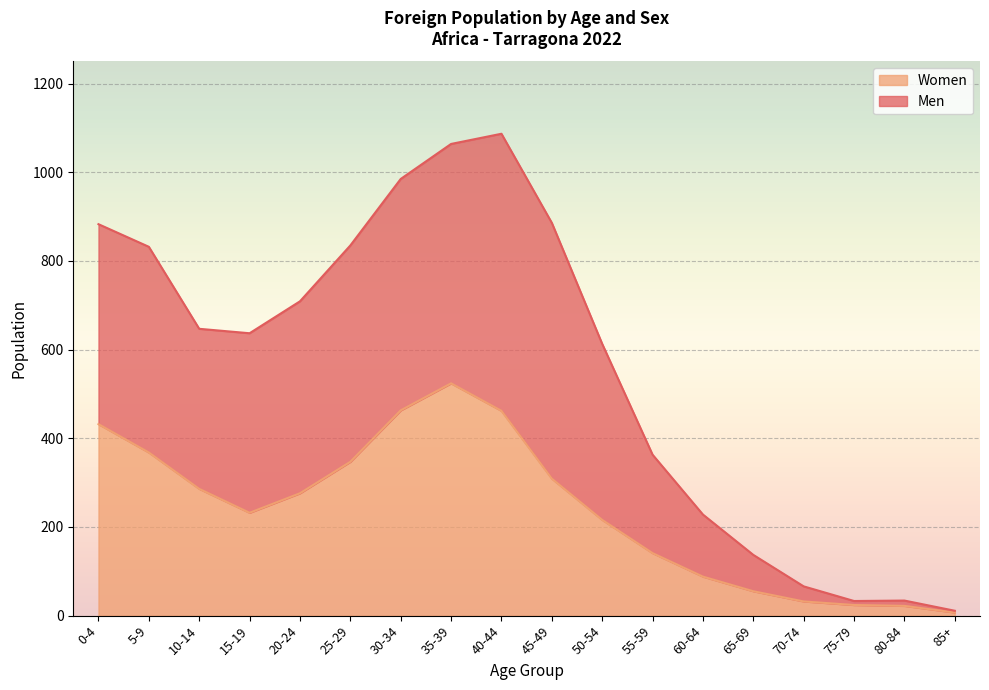

Is it true that Women equals 7 at 85+?

True